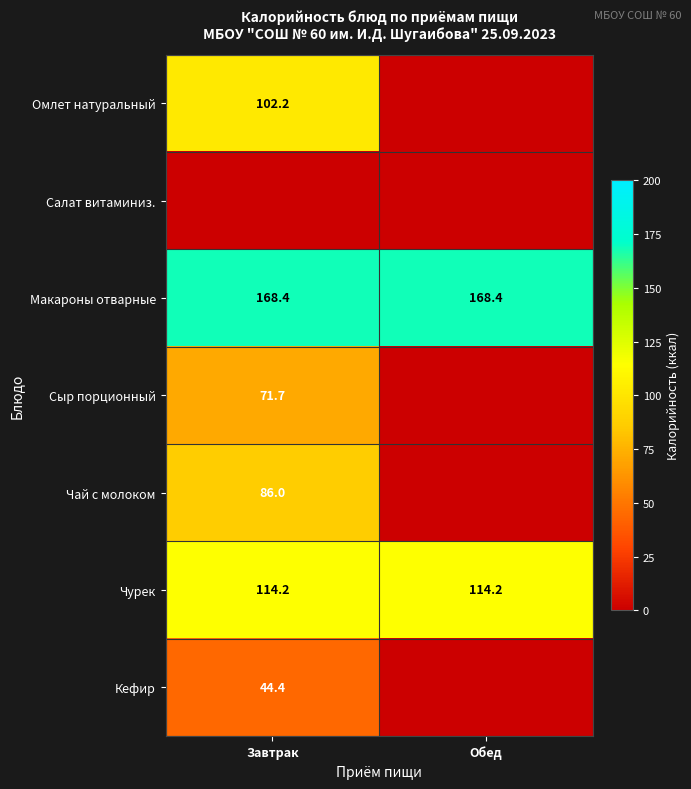

Between Обед and Завтрак, which is larger?

Завтрак